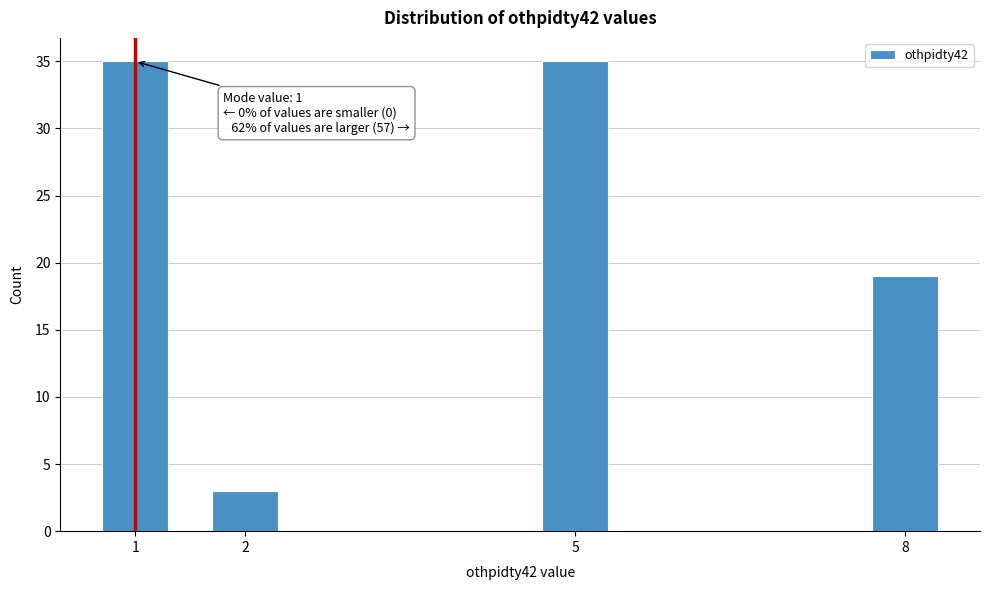

Reading left to right, transcribe all the data shown in this chart.

35	3	35	19